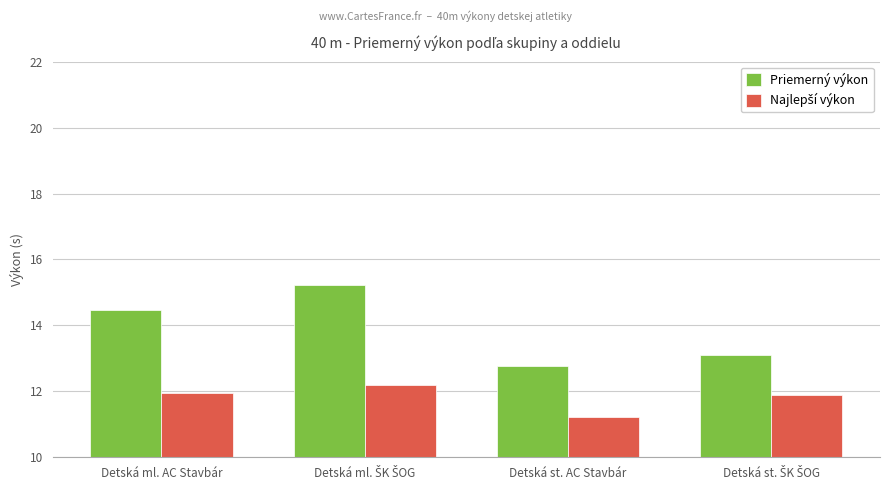

At which label does Priemerný výkon reach its minimum?

Detská st. AC Stavbár